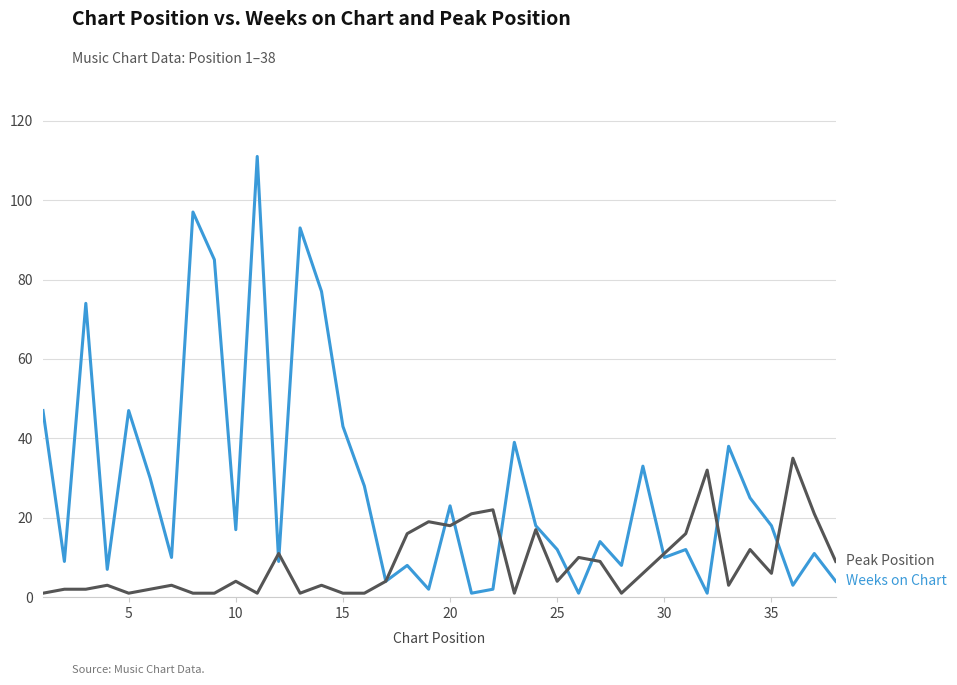

What is the maximum value shown in the chart?

111